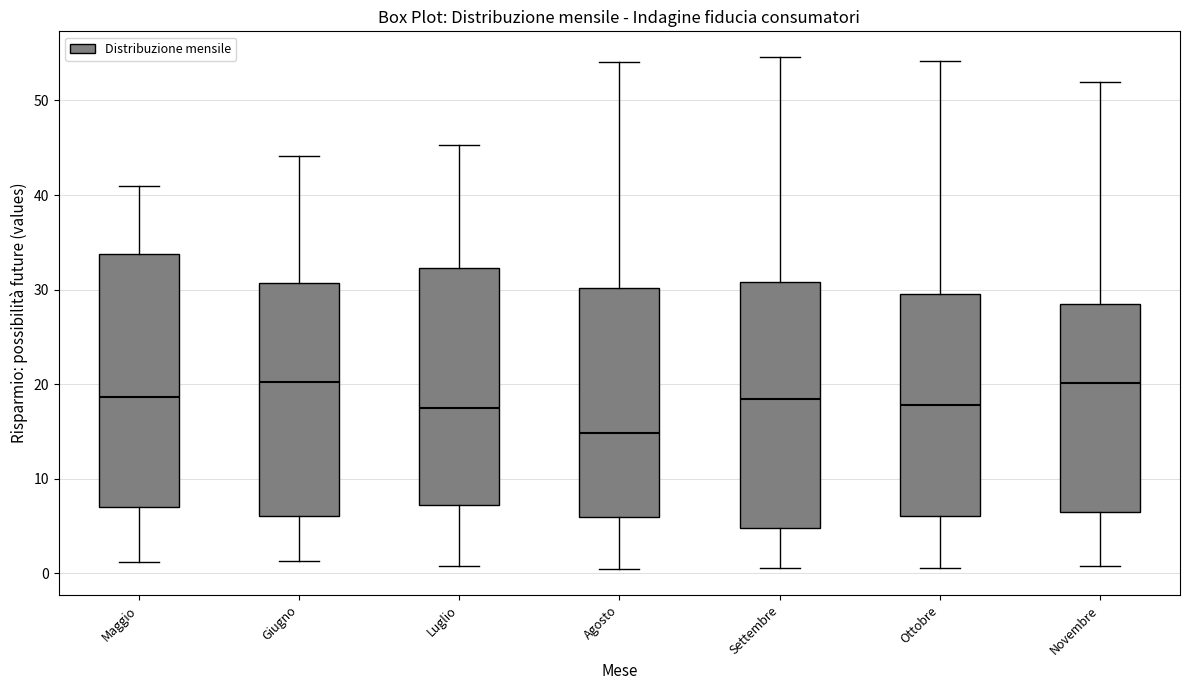

Where does the lower whisker of the box for Ottobre end on the y-axis? The values are not printed on the chart, so give them approximately, as read against the axis.

1